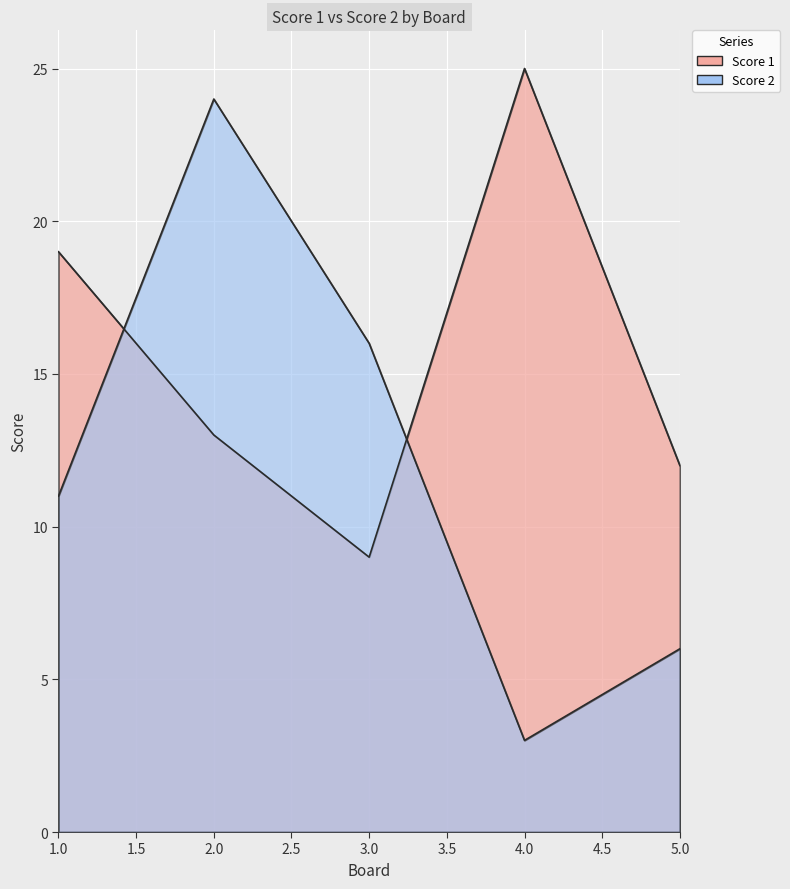

Reading left to right, extract all data points from this chart.

Score 1: 19	13	9	25	12
Score 2: 11	24	16	3	6